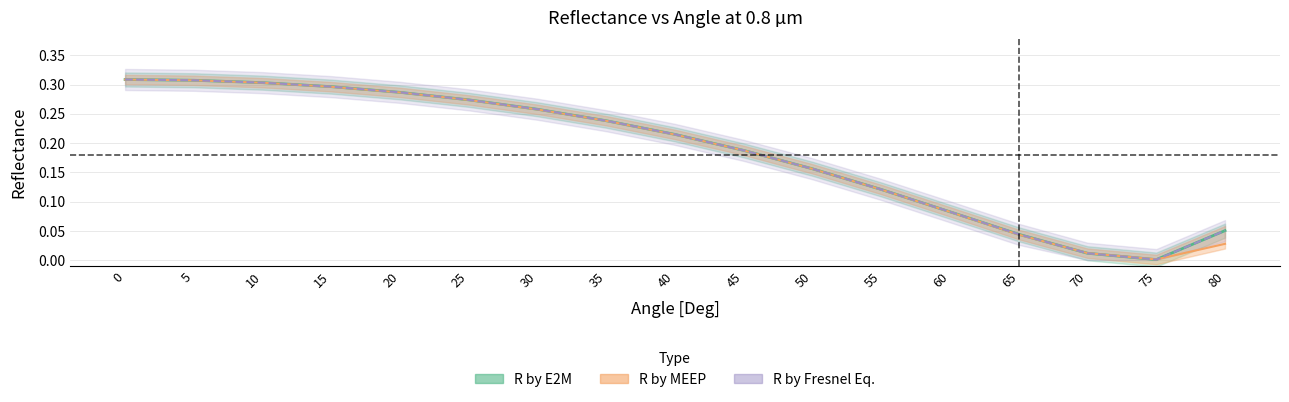

At how many categories does at least one series exceed 0?

17